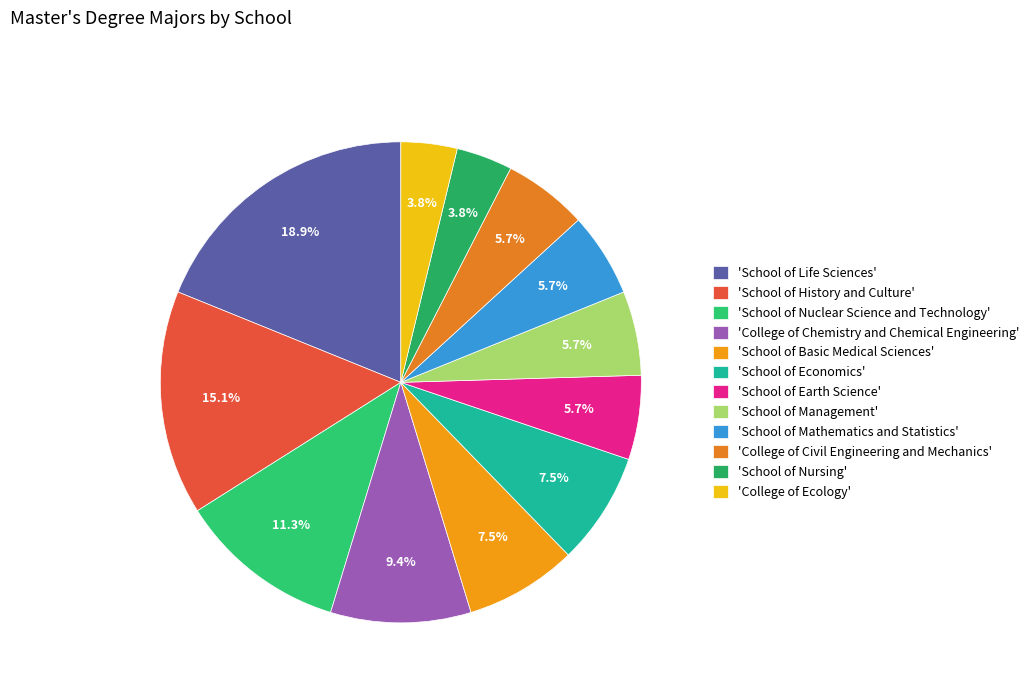

What is the largest slice in the pie chart?

'School of Life Sciences'